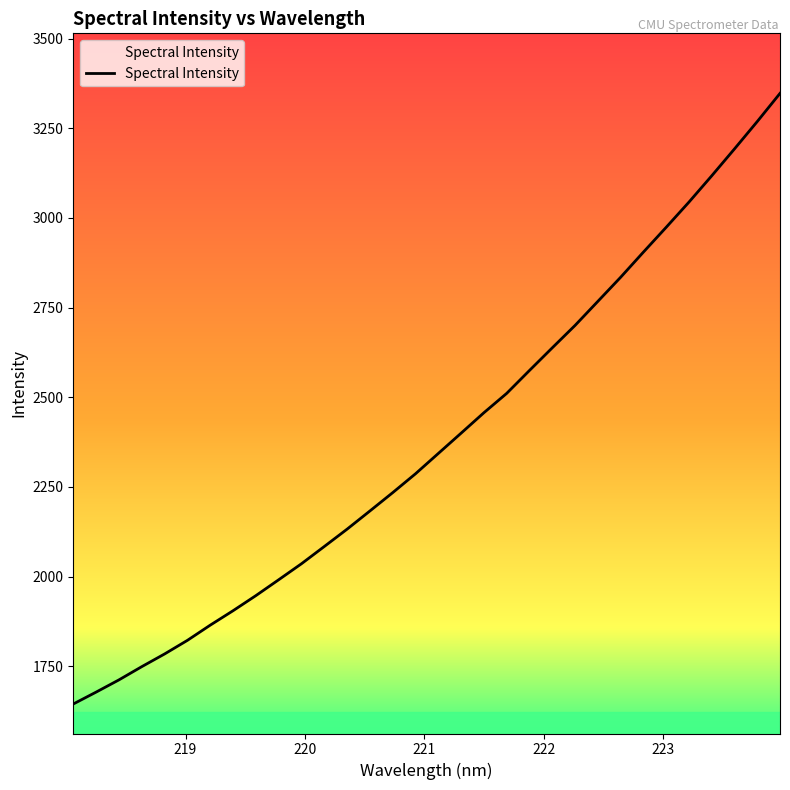

What is the greatest value displayed?

3347.4